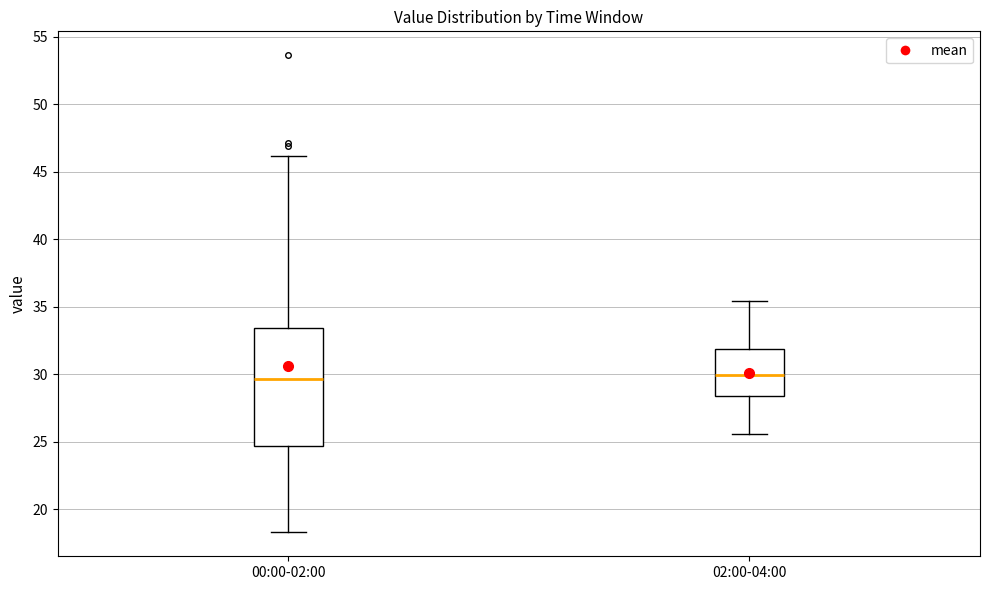

Which box is the tallest, from its lower edge to its upper edge?

00:00-02:00